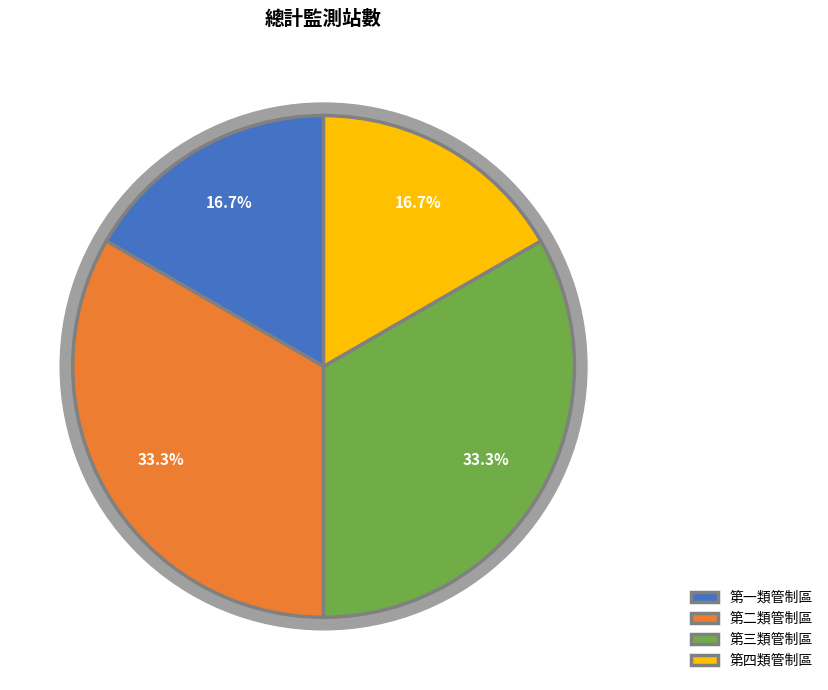

To the nearest percent, what is the average slice percentage?

25%